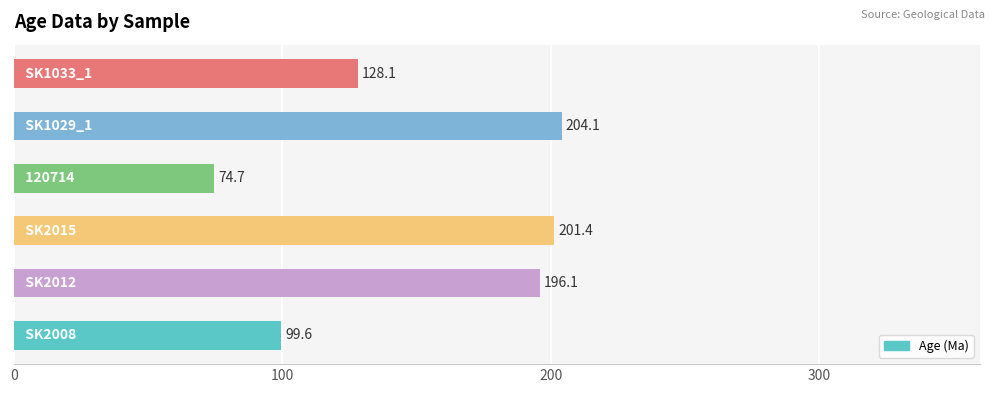

What is the greatest value displayed?

204.1